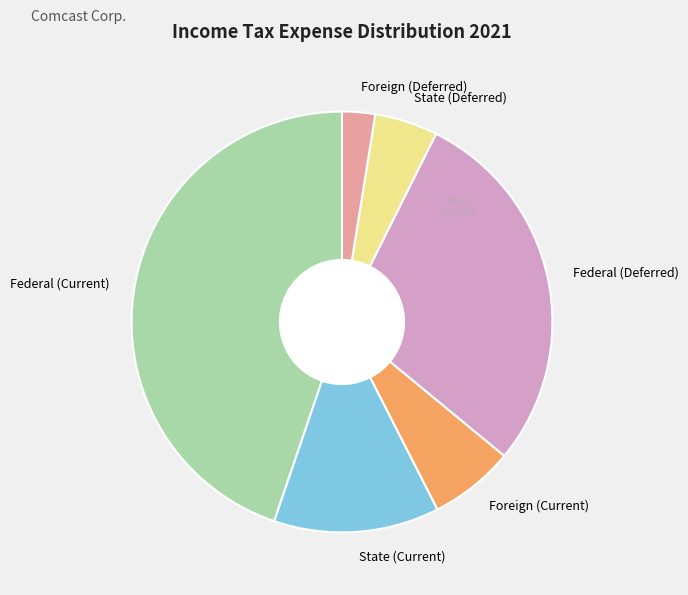

Rank the categories by value from lowest to highest.

Foreign (Deferred), State (Deferred), Foreign (Current), State (Current), Federal (Deferred), Federal (Current)